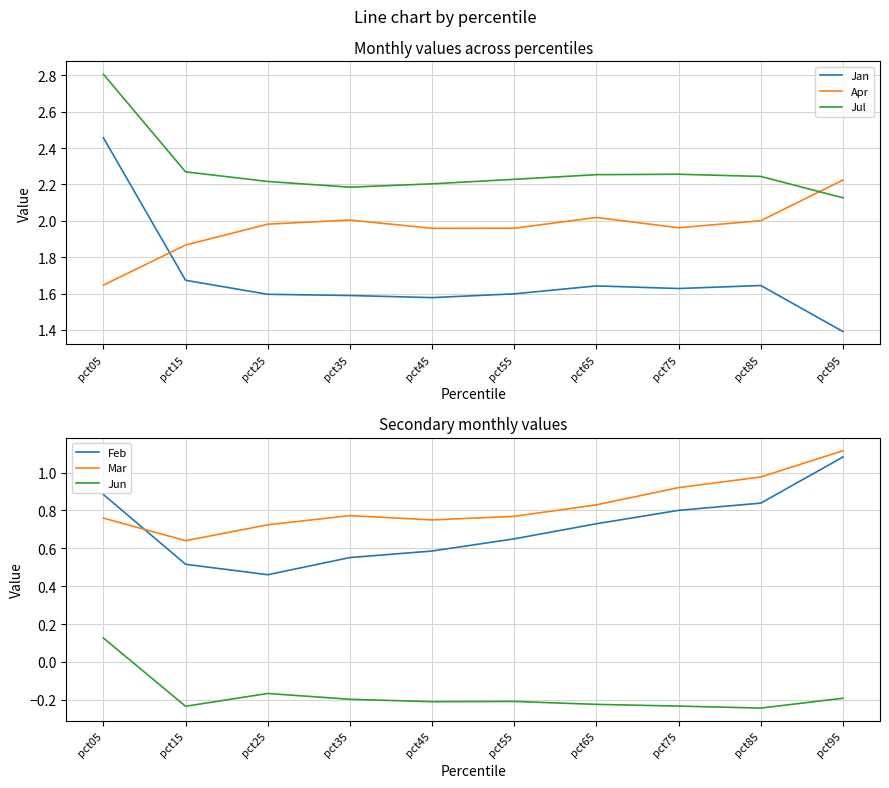

Which has a higher value, pct05 or pct15?

pct05